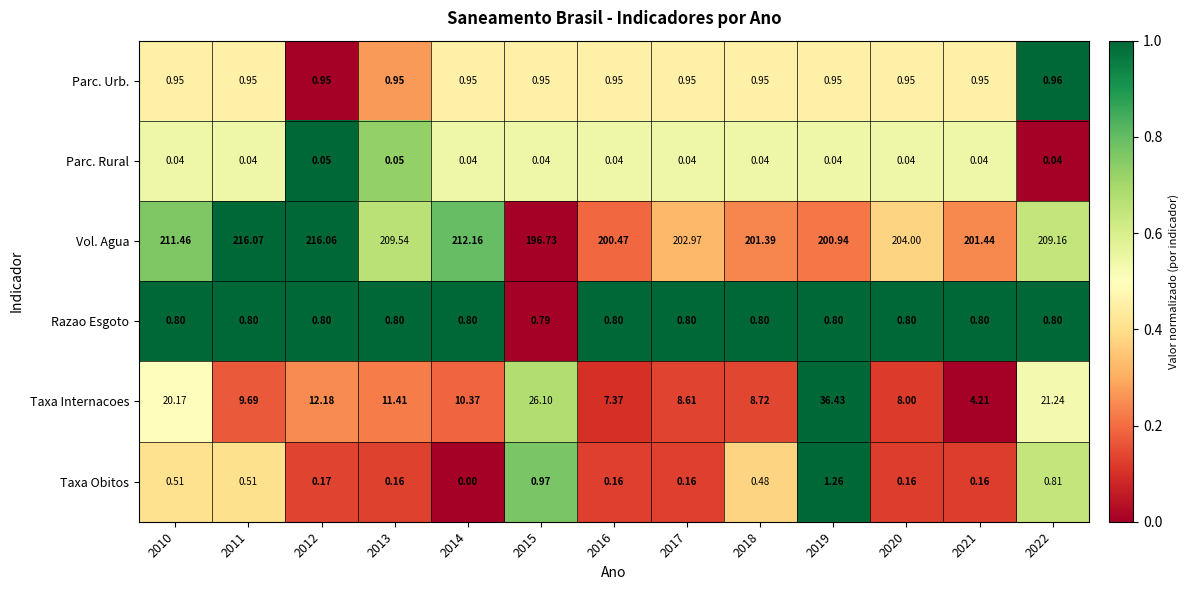

List the series in order of their peak value, lowest first.

Parc. Rural, Razao Esgoto, Parc. Urb., Taxa Obitos, Taxa Internacoes, Vol. Agua